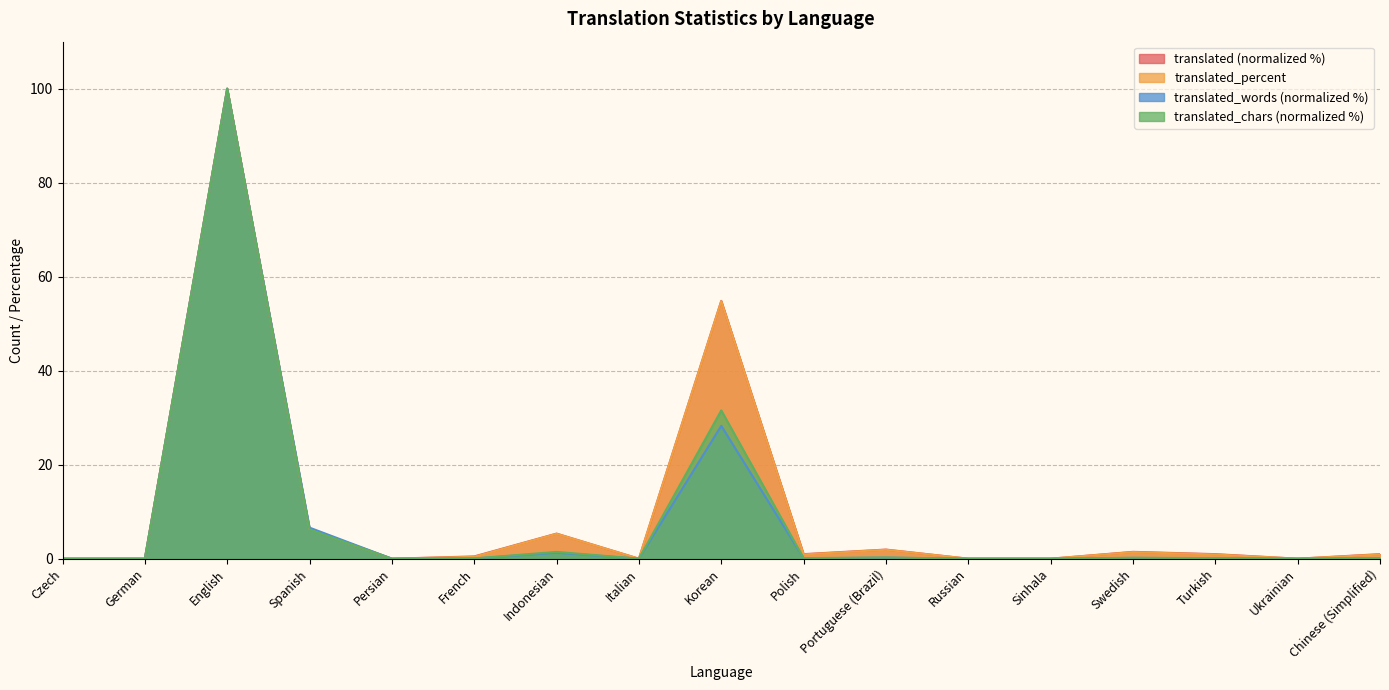

How many lines are shown in the chart?

4